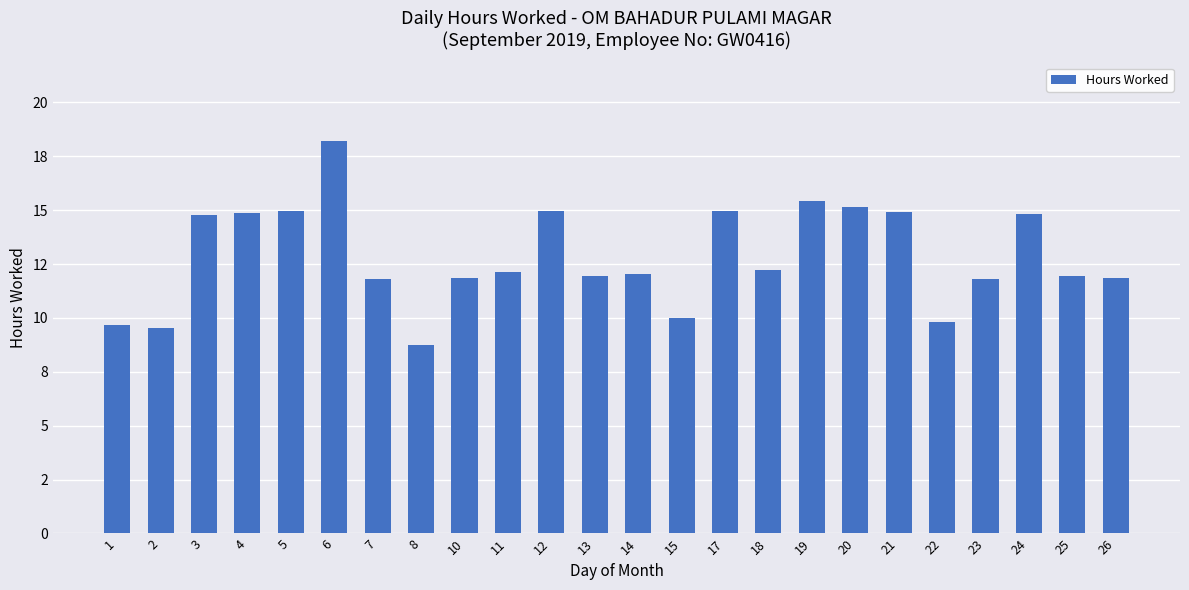

What is the average value?

12.9